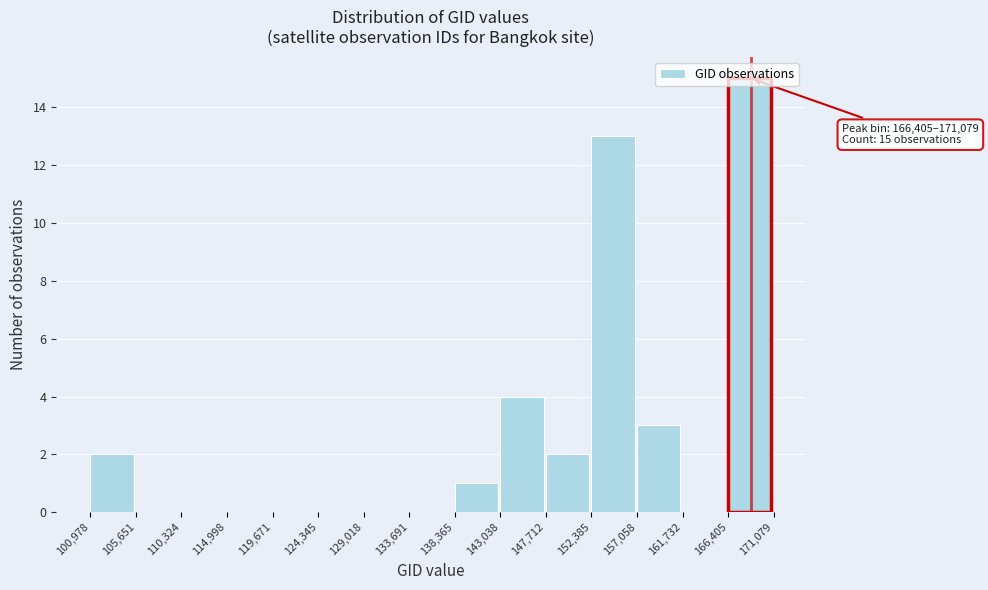

Which category has the highest value across all series?

166,405